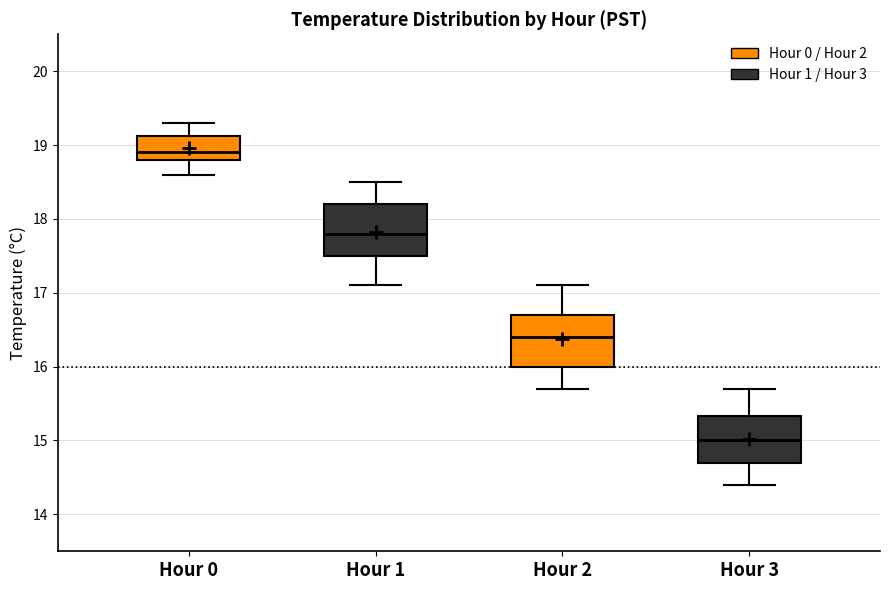

Reading left to right, transcribe this box plot: for each box, give where its median line is, the range the box spans, and where its two whiskers end, as read against the y-axis. The values are not printed on the chart, so give them approximately, as read against the axis.

Hour 0: median 18.9, box 18.8 to 19.1, whiskers 18.6 to 19.3
Hour 1: median 17.8, box 17.5 to 18.2, whiskers 17.1 to 18.5
Hour 2: median 16.4, box 16.0 to 16.7, whiskers 15.7 to 17.1
Hour 3: median 15.0, box 14.7 to 15.3, whiskers 14.4 to 15.7